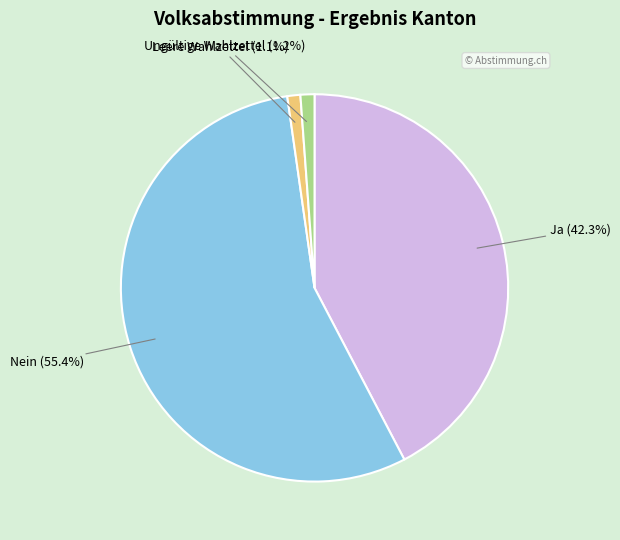

What percentage do Leere Wahlzettel and Nein together represent?

56.5%